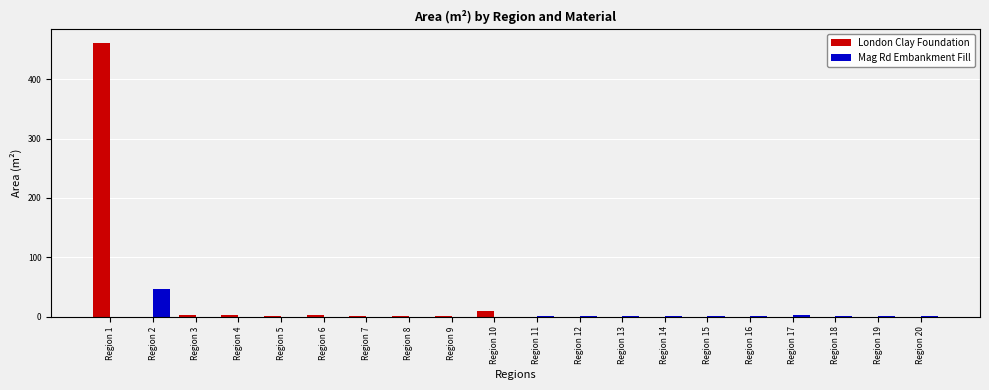

True or false: London Clay Foundation has a value of -232.5 at Region 19.

False